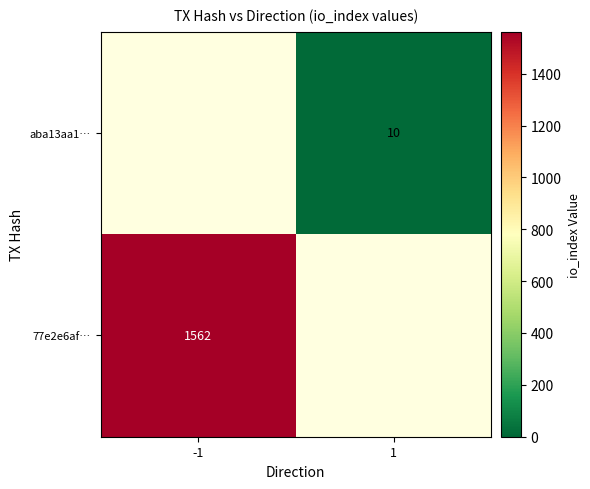

True or false: 77e2e6af… has a value of 2790 at -1.

False